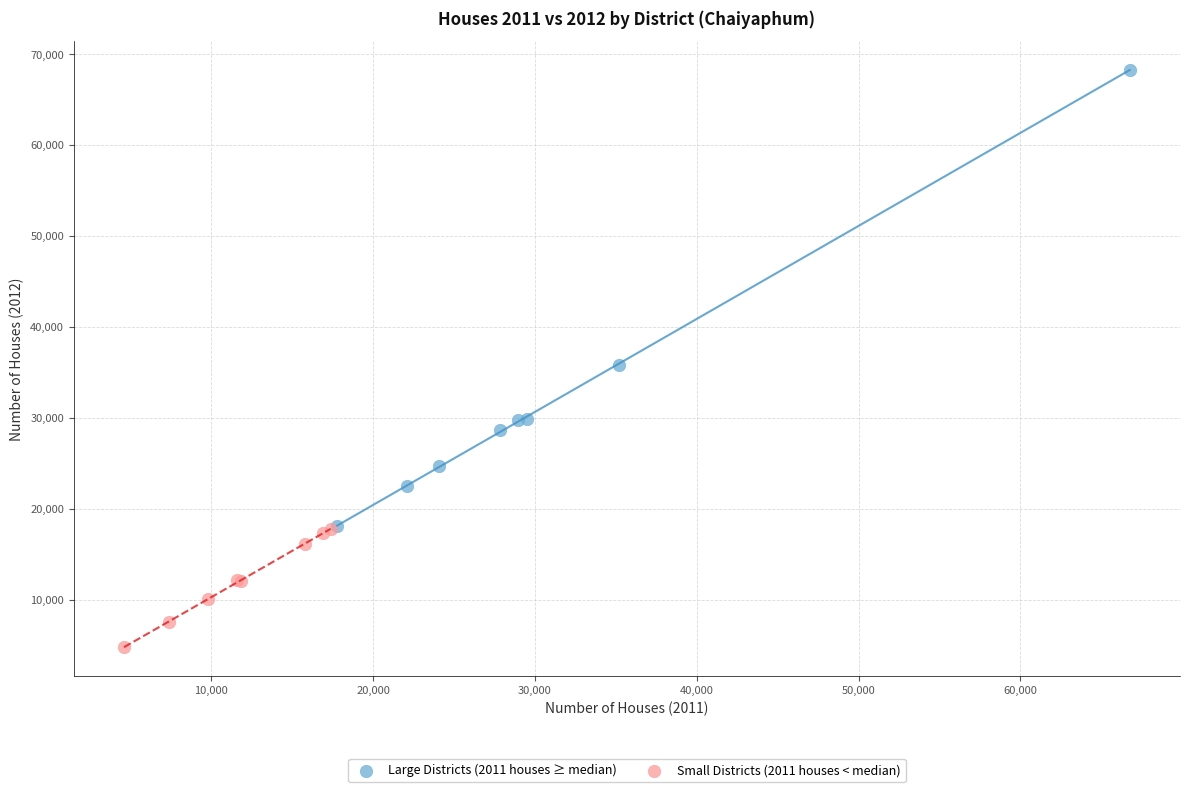

Which series contains the lowest Y value?

Small Districts (2011 houses < median)